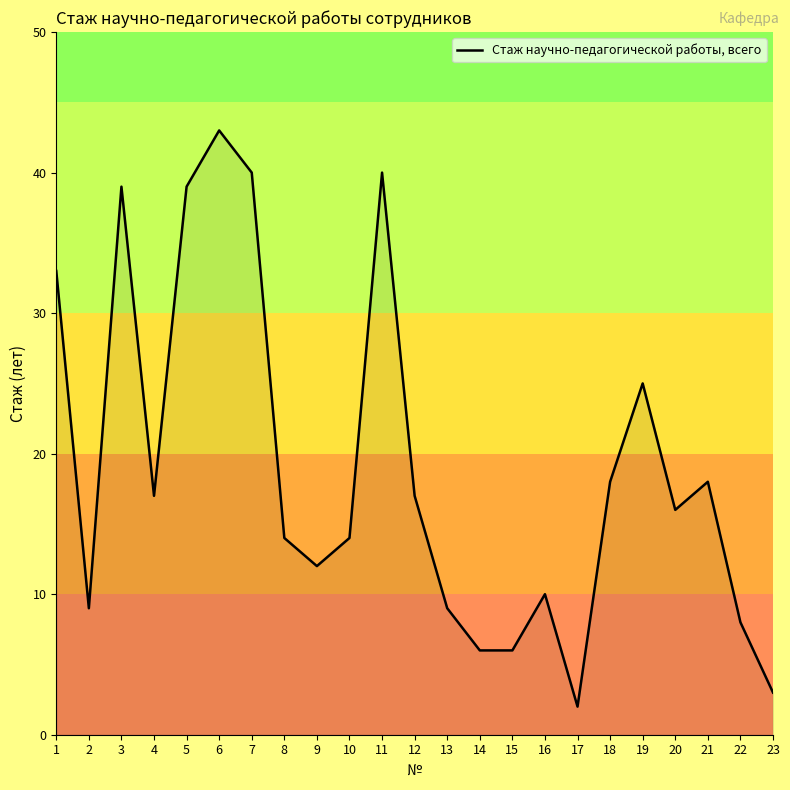

What is the difference between the maximum and minimum values?

41